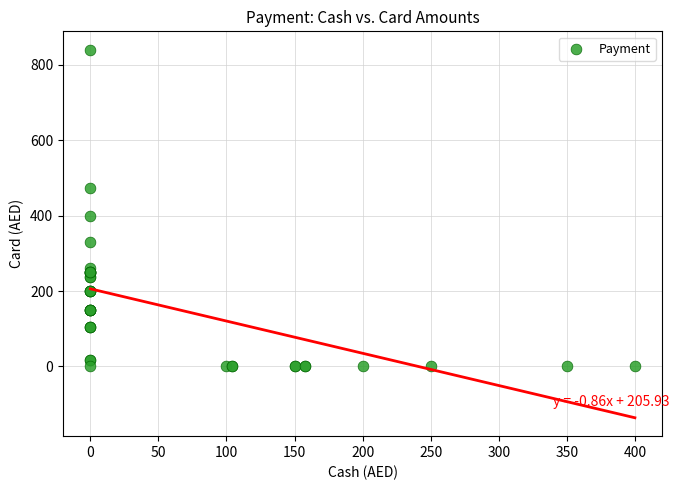

What Y value in the scatter plot is closest to 420?

399